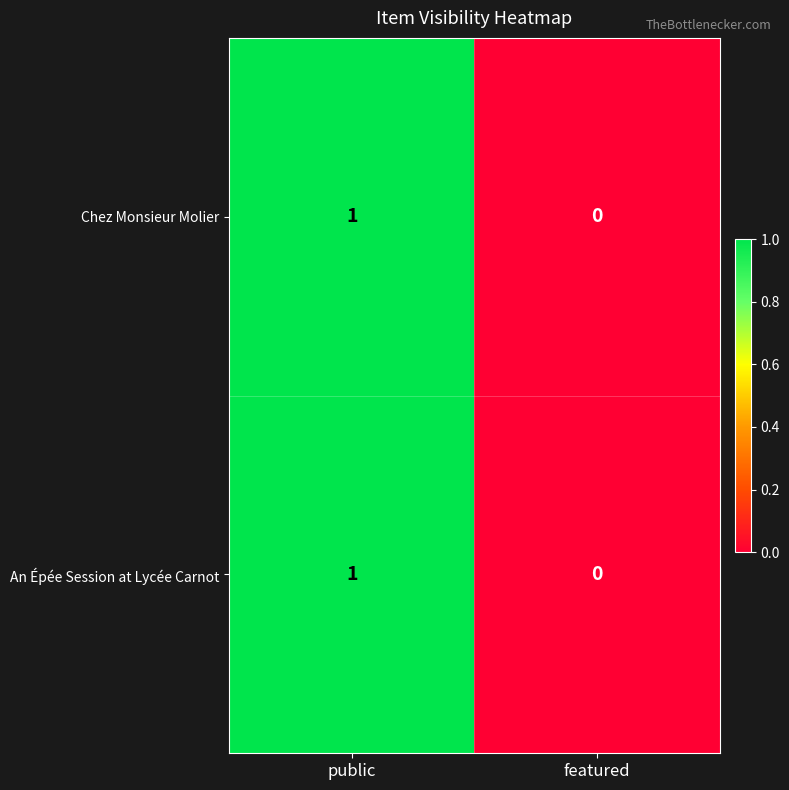

List the labels in order of An Épée Session at Lycée Carnot value, smallest first.

featured, public